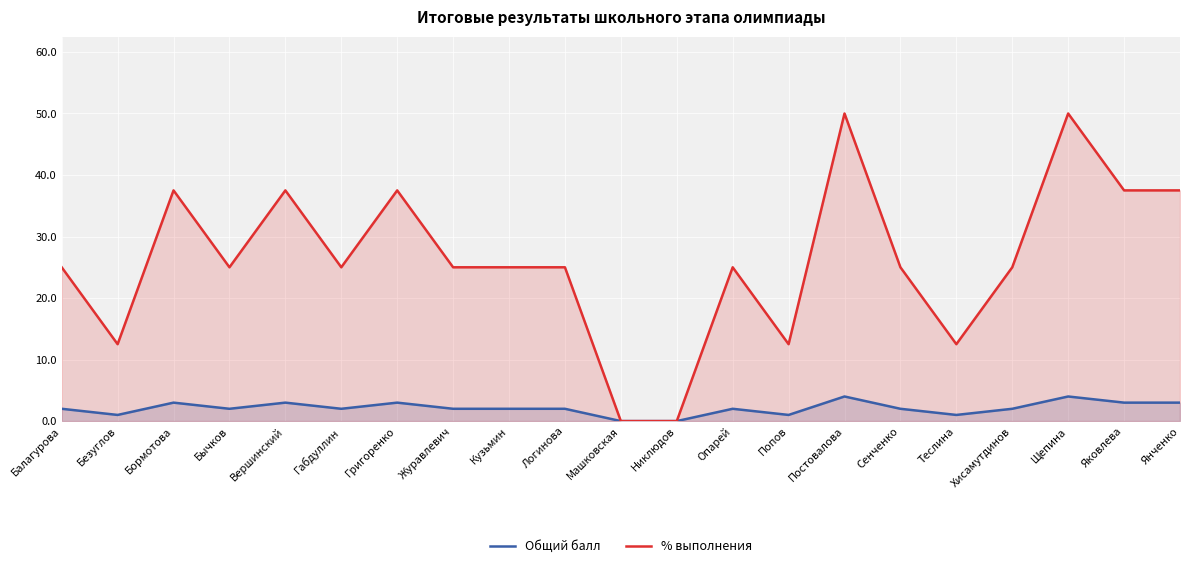

Reading right to left, list all the values displayed in this chart.

Общий балл: Янченко=3.0	Яковлева=3.0	Щепина=4.0	Хисамутдинов=2.0	Теслина=1.0	Сенченко=2.0	Постовалова=4.0	Попов=1.0	Опарей=2.0	Никлюдов=0.0	Машковская=0.0	Логинова=2.0	Кузьмин=2.0	Журавлевич=2.0	Григоренко=3.0	Габдуллин=2.0	Вершинский=3.0	Бычков=2.0	Бормотова=3.0	Безуглов=1.0	Балагурова=2.0
% выполнения: Янченко=37.5	Яковлева=37.5	Щепина=50.0	Хисамутдинов=25.0	Теслина=12.5	Сенченко=25.0	Постовалова=50.0	Попов=12.5	Опарей=25.0	Никлюдов=0.0	Машковская=0.0	Логинова=25.0	Кузьмин=25.0	Журавлевич=25.0	Григоренко=37.5	Габдуллин=25.0	Вершинский=37.5	Бычков=25.0	Бормотова=37.5	Безуглов=12.5	Балагурова=25.0